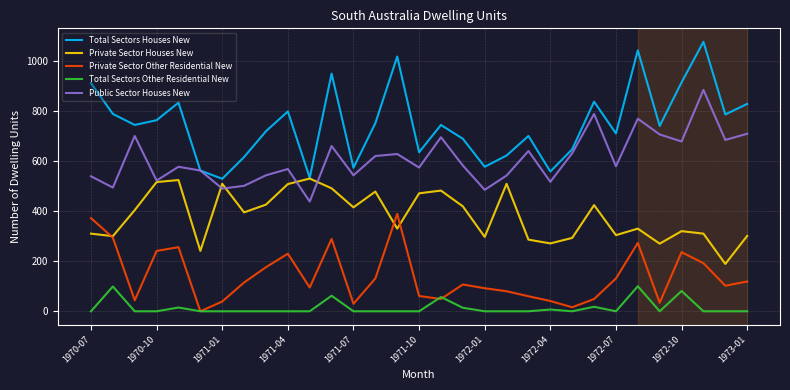

Which series has the largest total across all categories?

Total Sectors Houses New